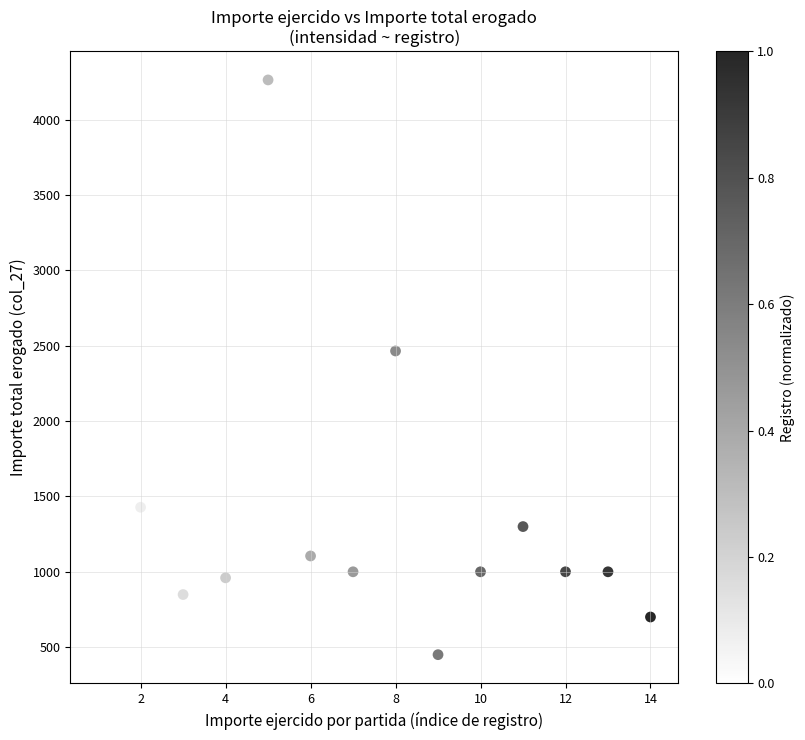

What Y value in the scatter plot is closest to 2356?

2465.0